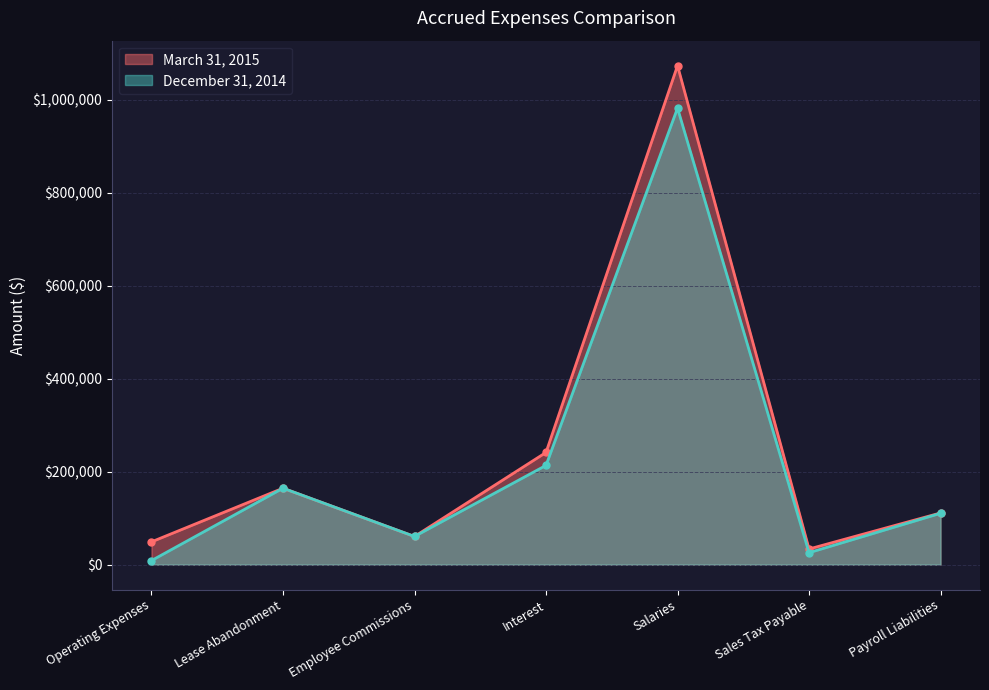

At which category is the sum across all series the highest?

Salaries